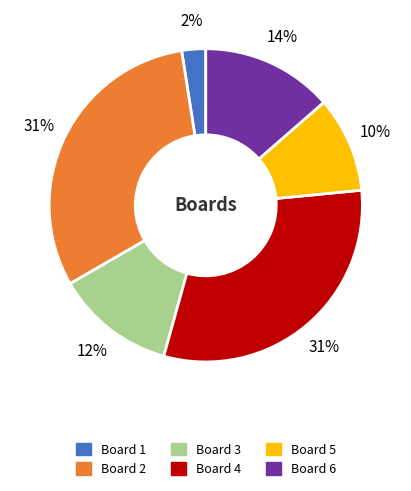

To the nearest percent, what is the average slice percentage?

17%